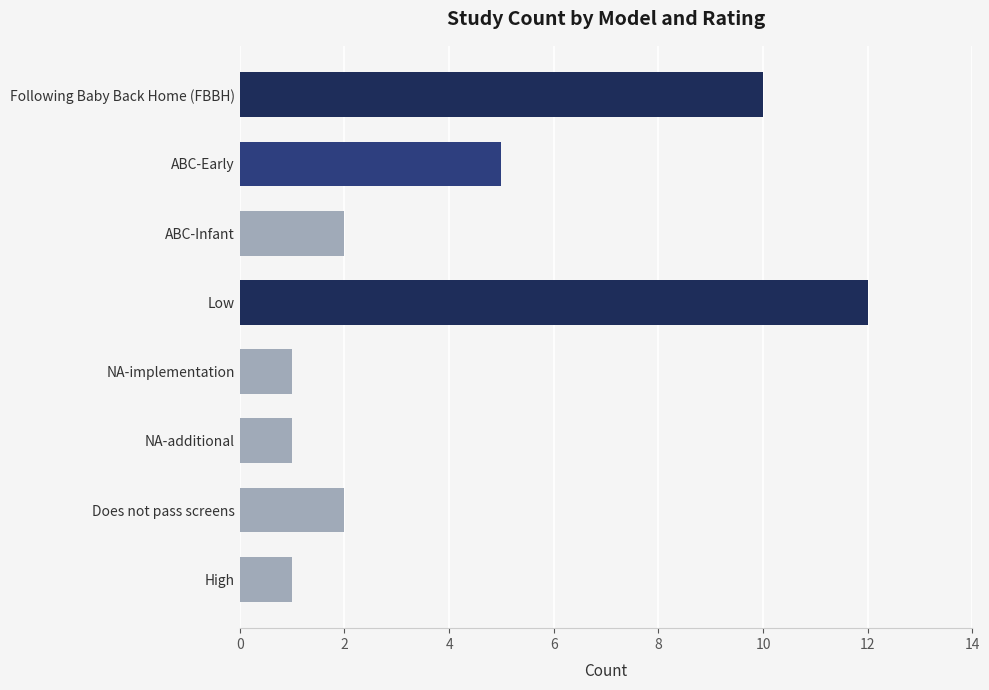

The chart shows a value of 2 at NA-implementation. True or false?

False